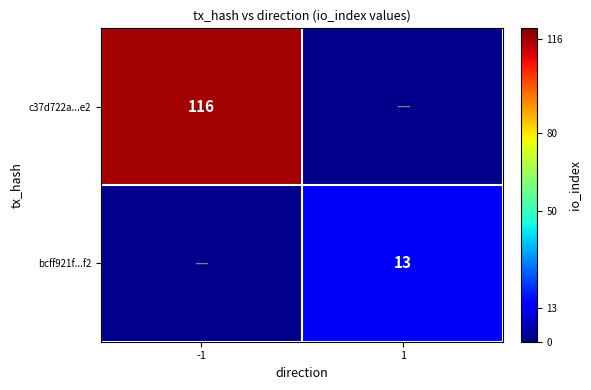

Is the value of c37d722a...e2 at -1 greater than the value of bcff921f...f2 at 1?

Yes